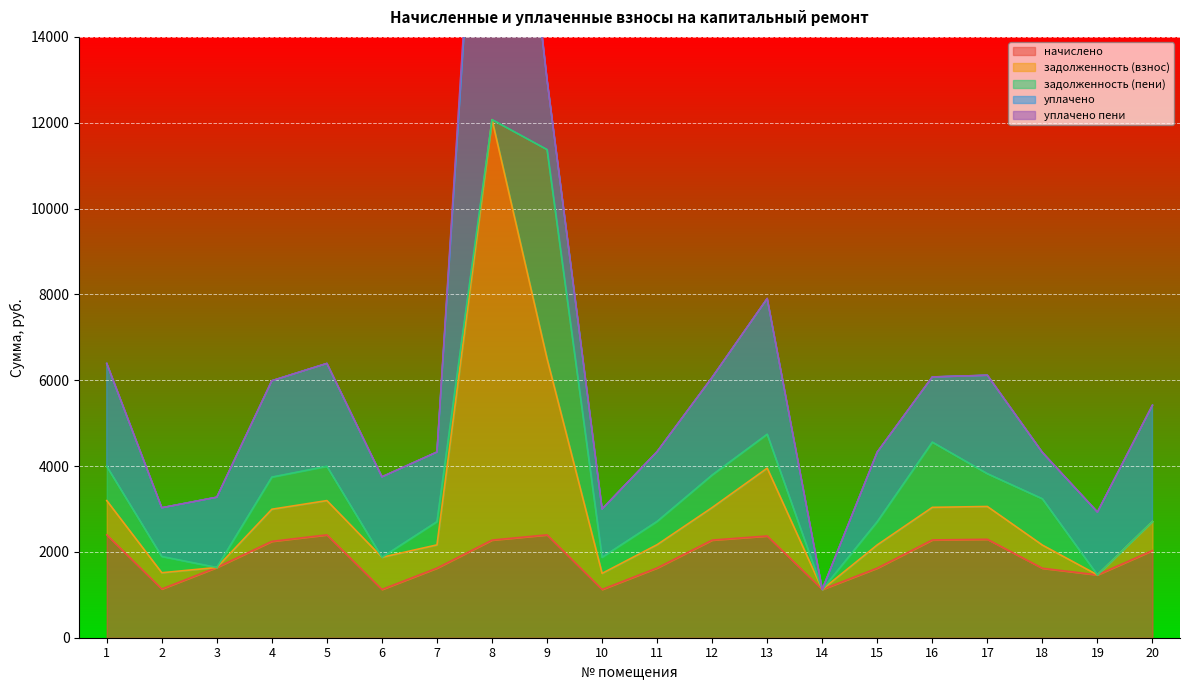

What is the highest value of the начислено series?

2396.6